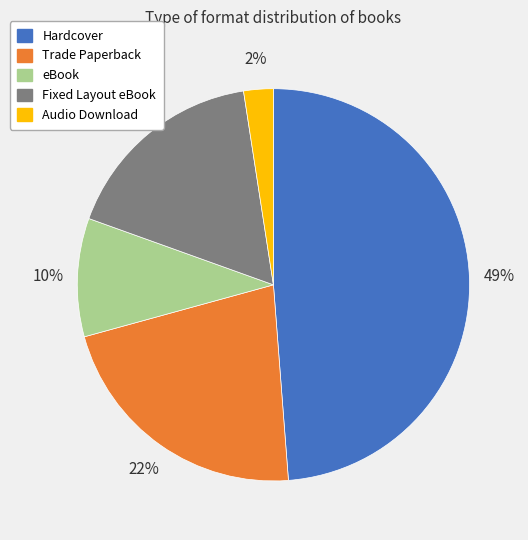

Does any single category account for the majority?

No